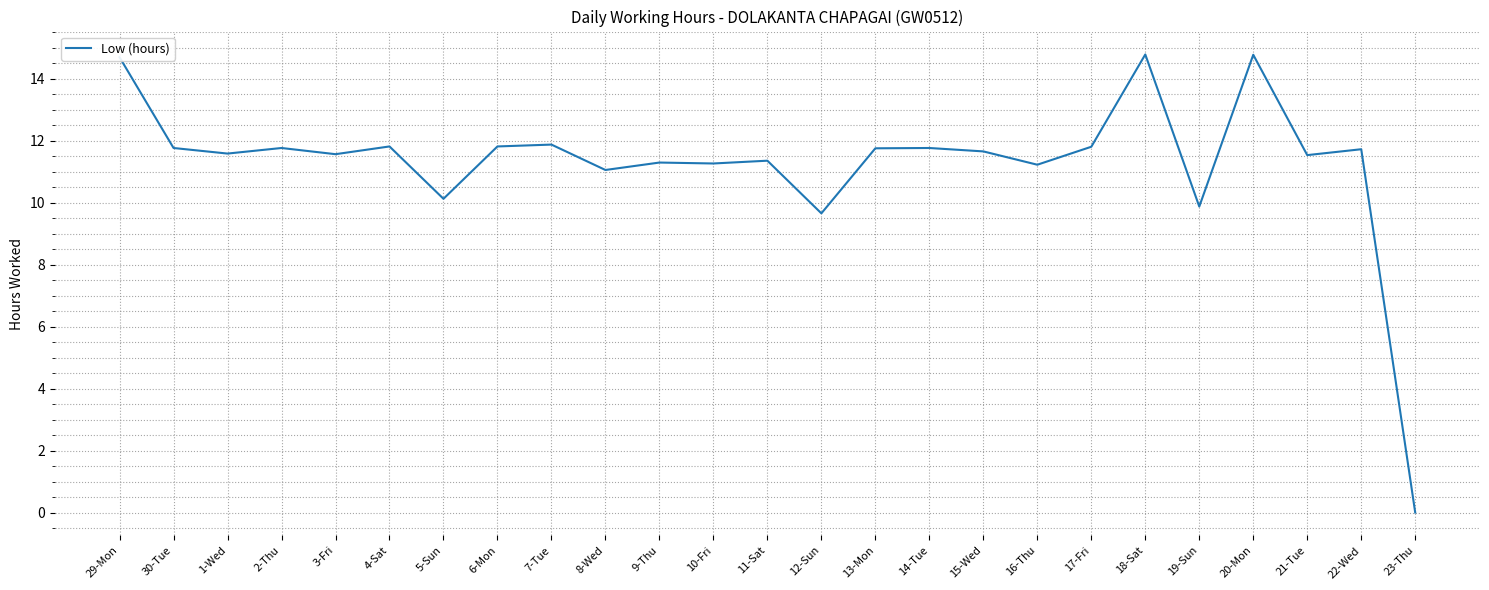

True or false: the data shows 15.2 at 16-Thu.

False